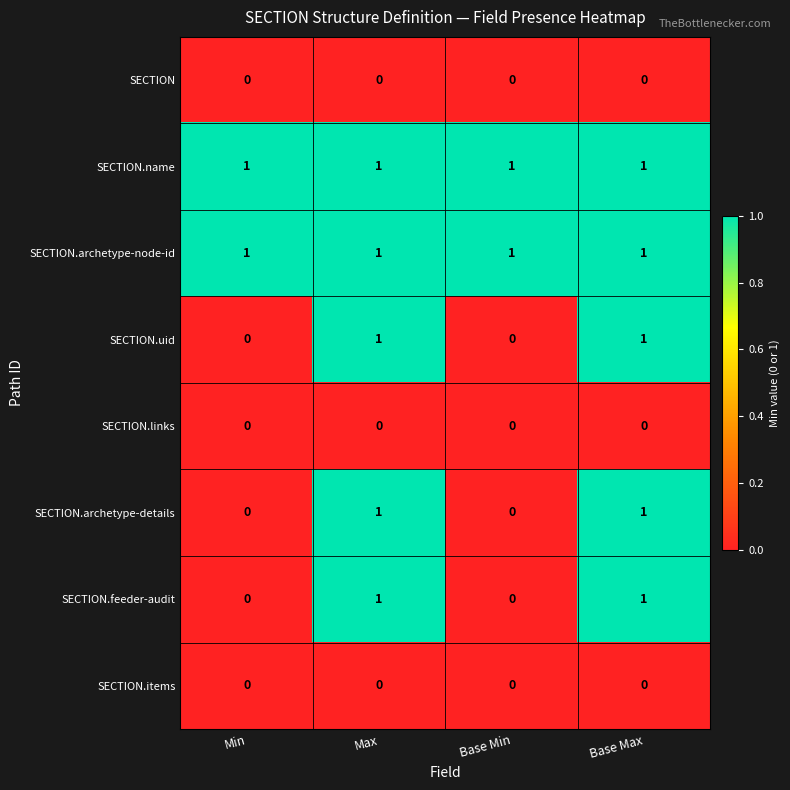

The SECTION.uid series shows 0 at Base Min. True or false?

True